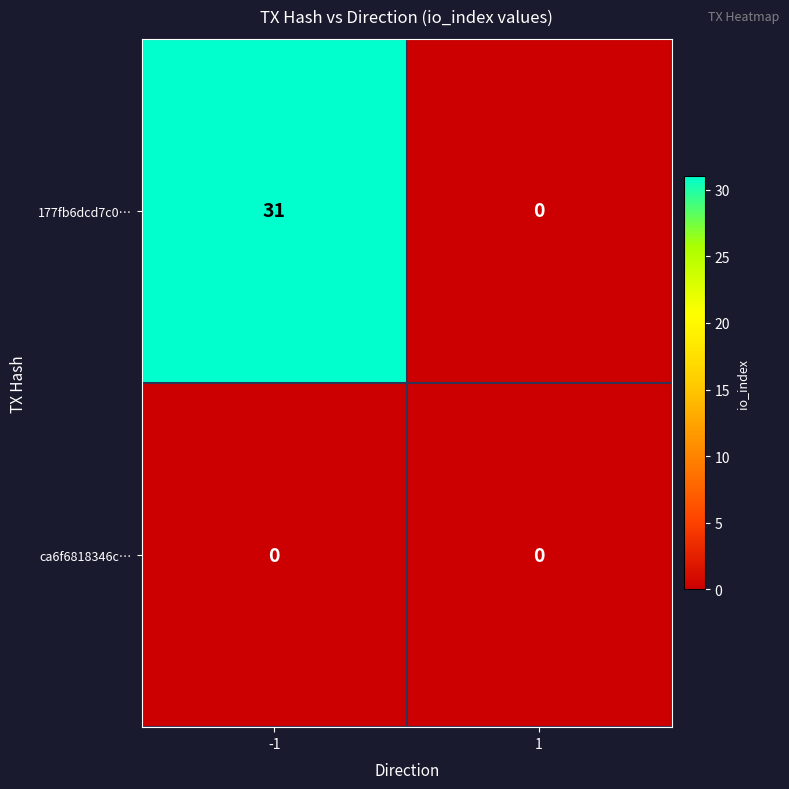

Reading left to right, what are all the values shown in this chart?

177fb6dcd7c0…: -1=31	1=0
ca6f6818346c…: -1=0	1=0